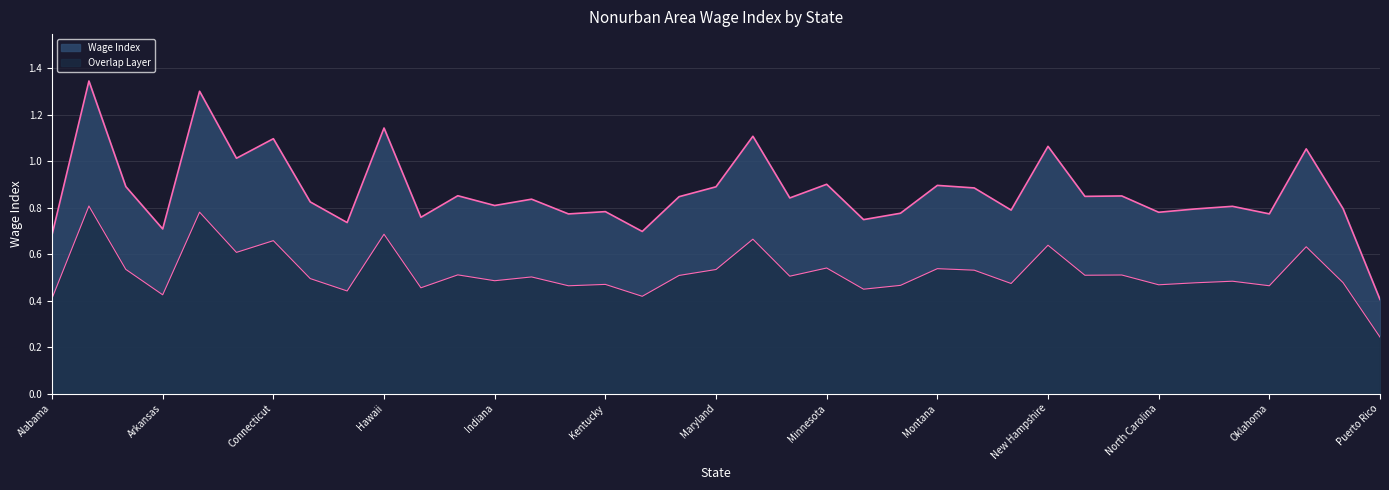

What is the maximum value shown in the chart?

1.3